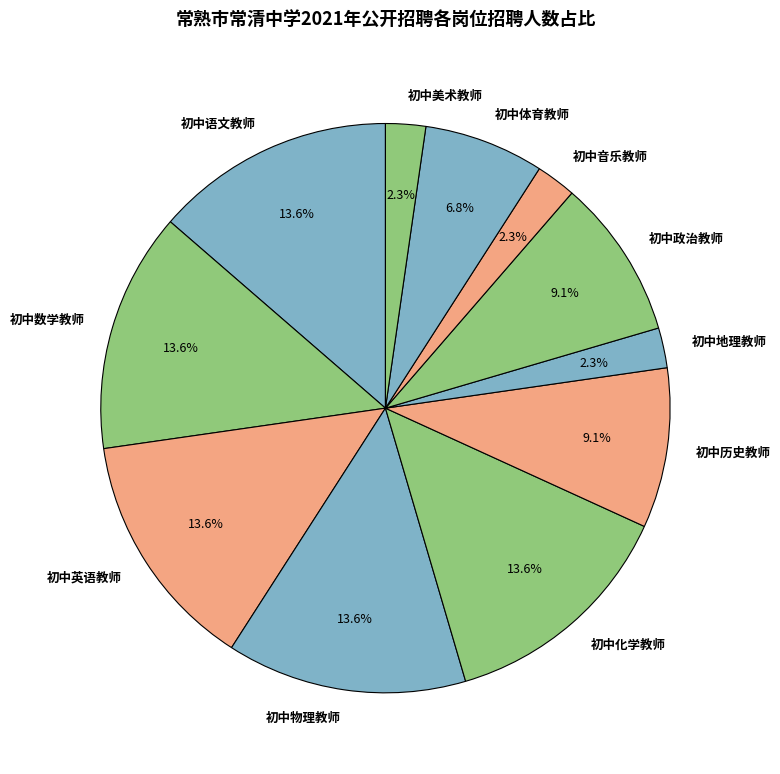

Combined, do 初中物理教师 and 初中音乐教师 account for over 50%?

No